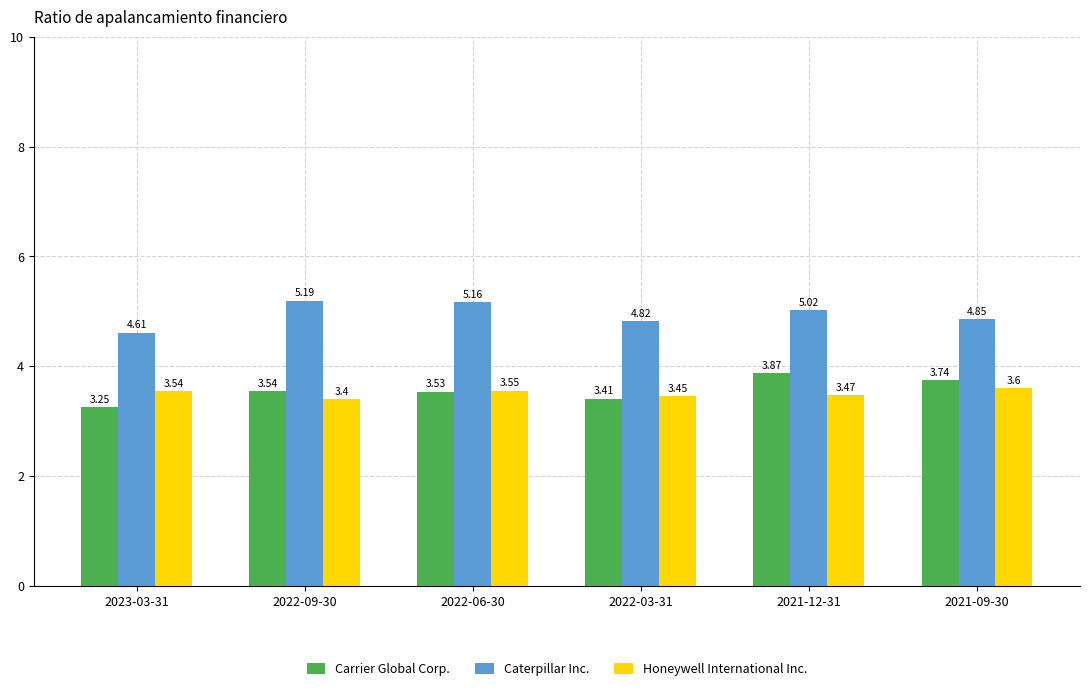

Which series has the largest range (max minus min)?

Carrier Global Corp.